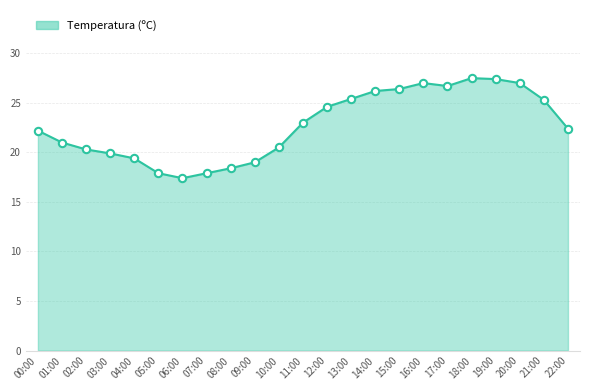

Between 15:00 and 01:00, which is larger?

15:00